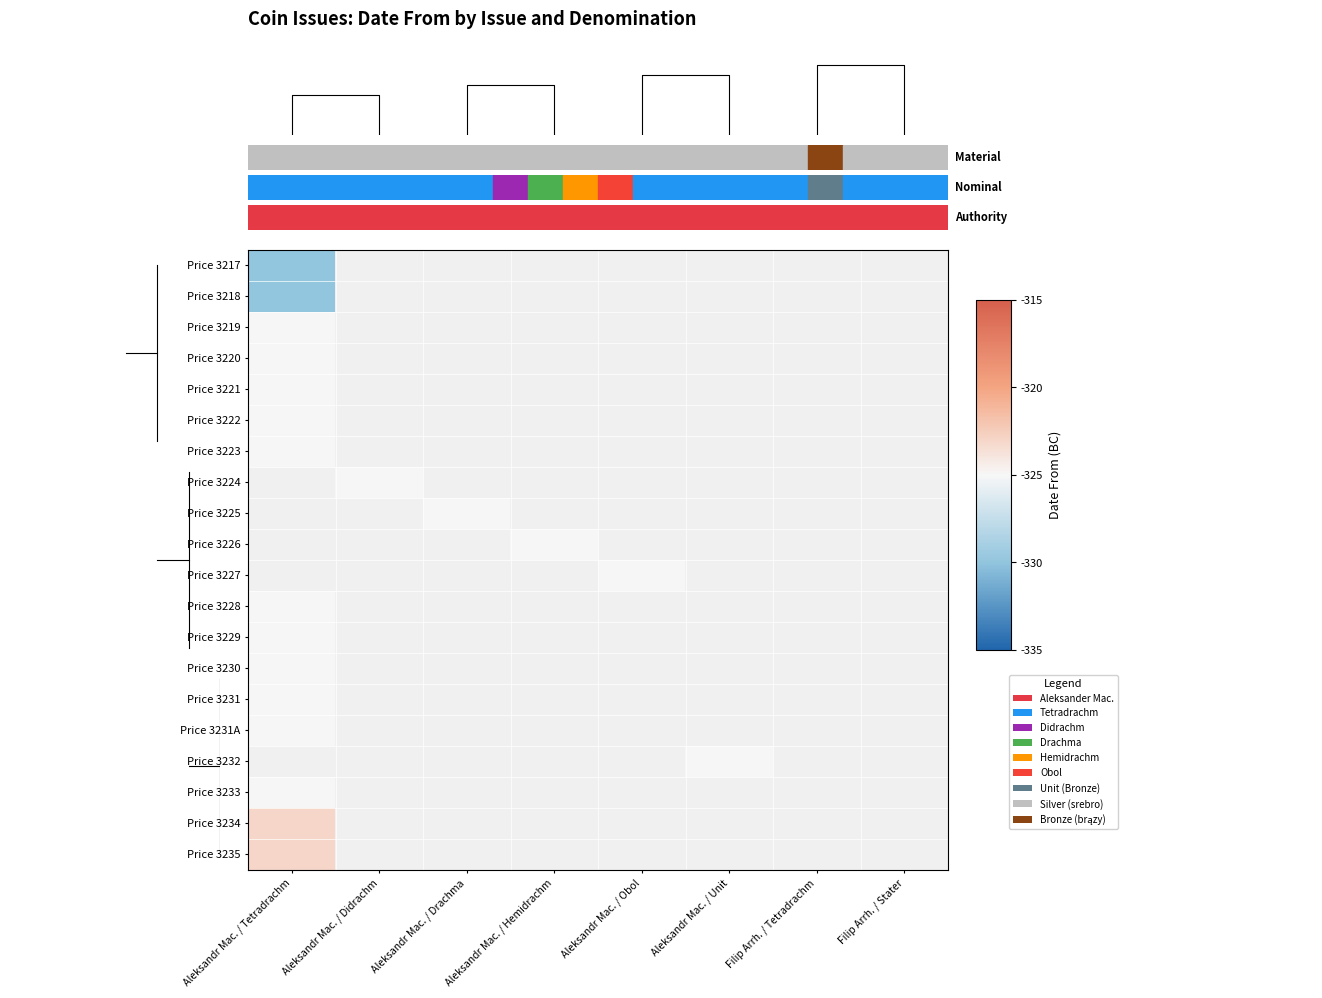

What is the minimum value for Price 3219?

-325.0